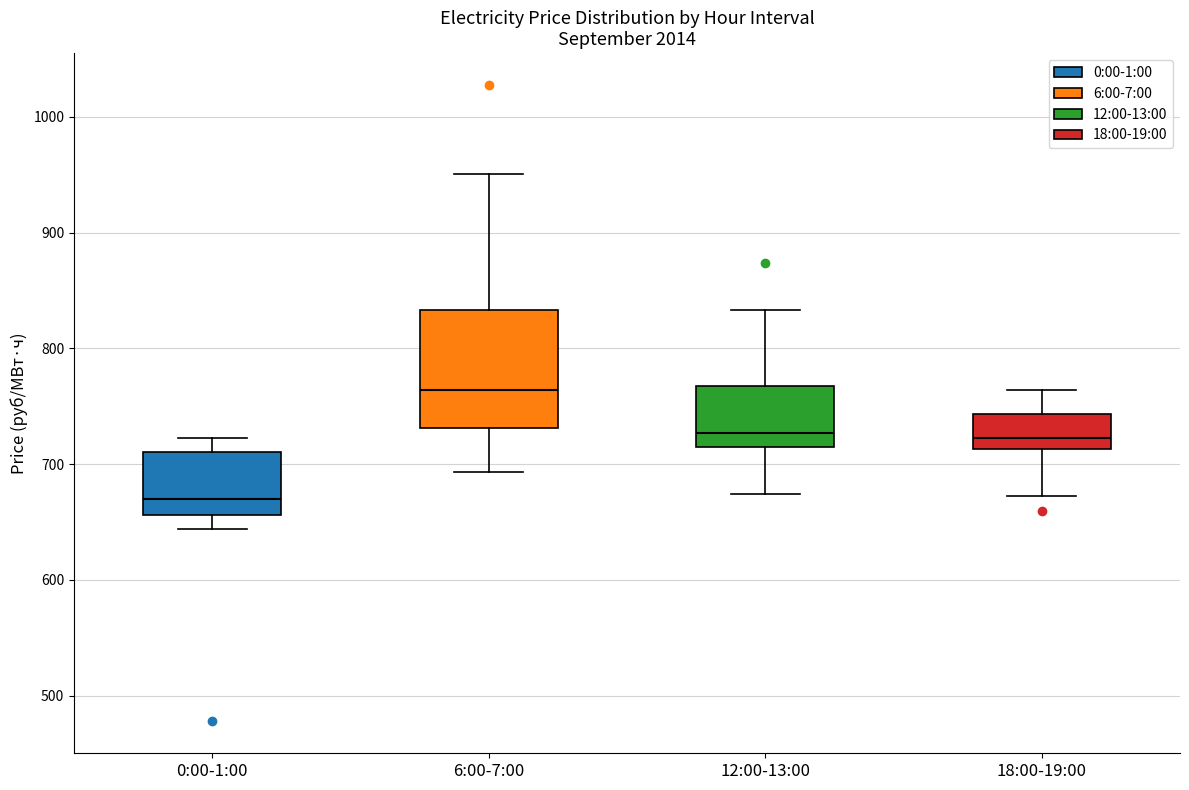

Comparing the boxes themselves (not the whiskers), which one is the tallest?

6:00-7:00